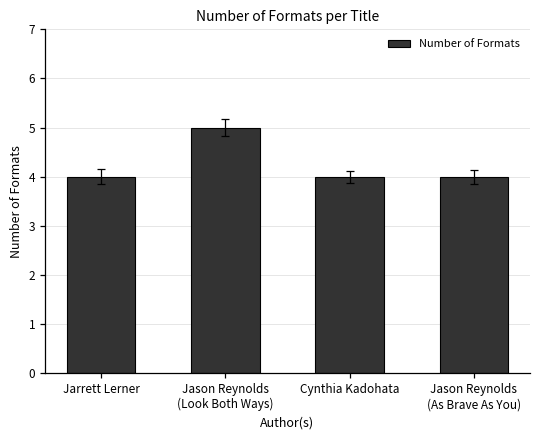

What is the minimum value shown in the chart?

4